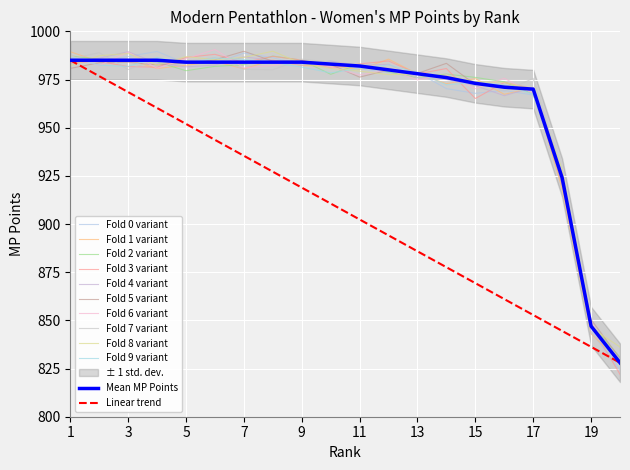

At which category does the chart reach its peak across all series?

1